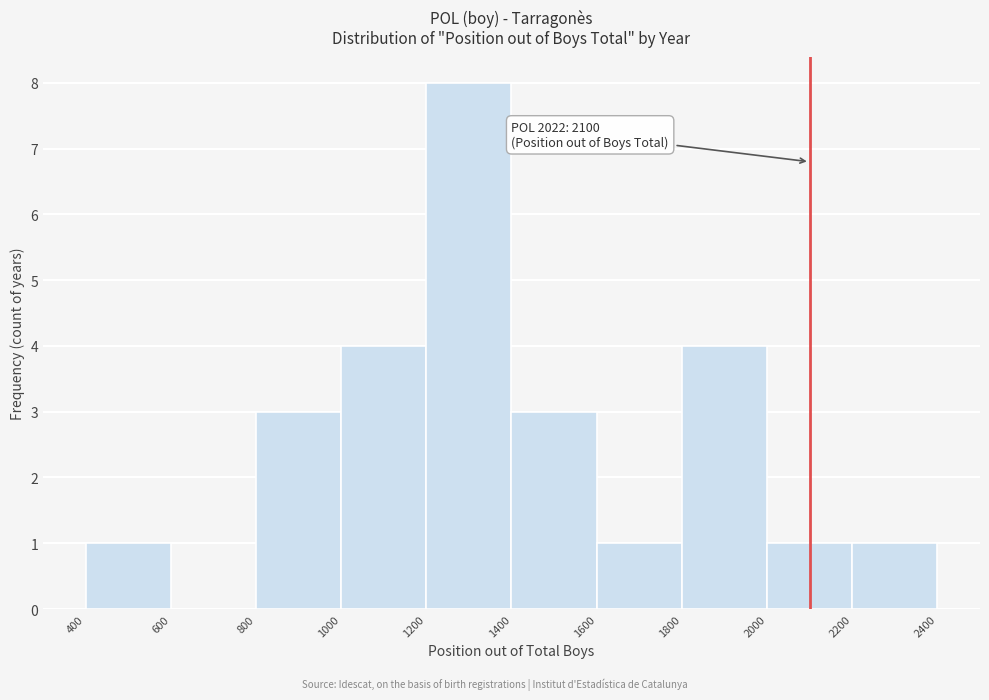

Which range on the x-axis has the tallest bar?

1200 to 1400